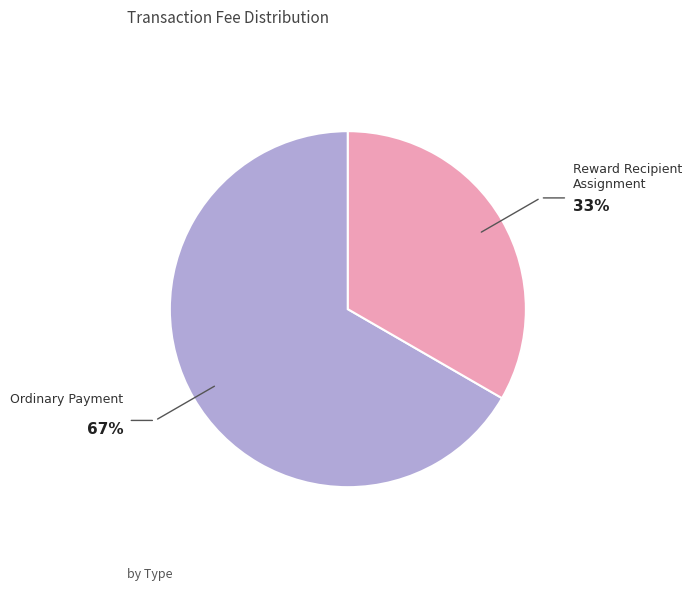

Is there a majority slice in this chart?

Yes